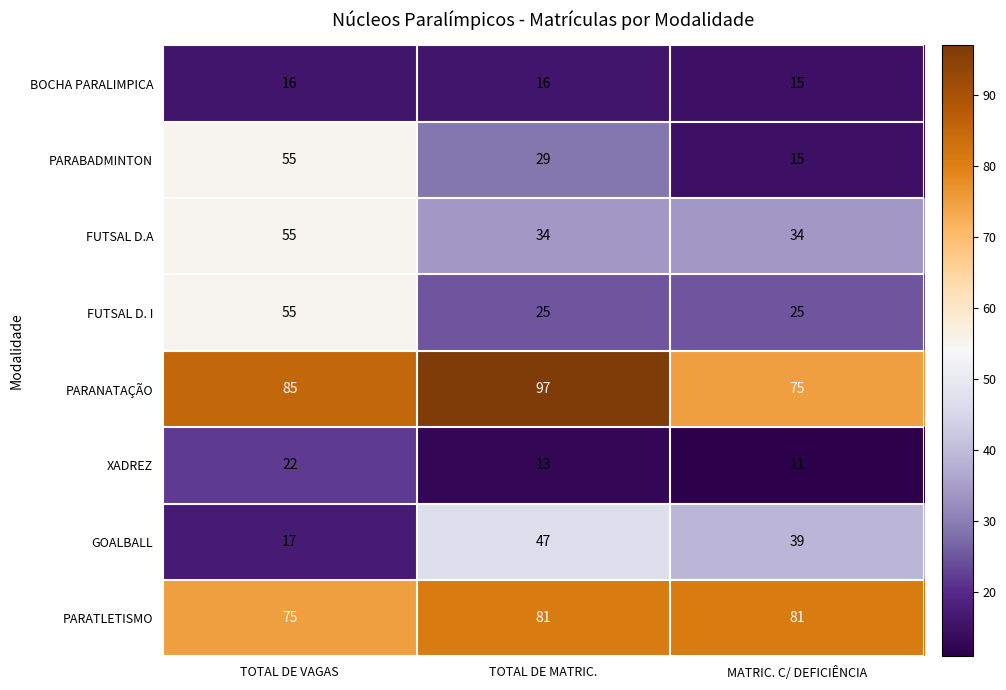

What is the total value across all series at TOTAL DE MATRIC.?

342